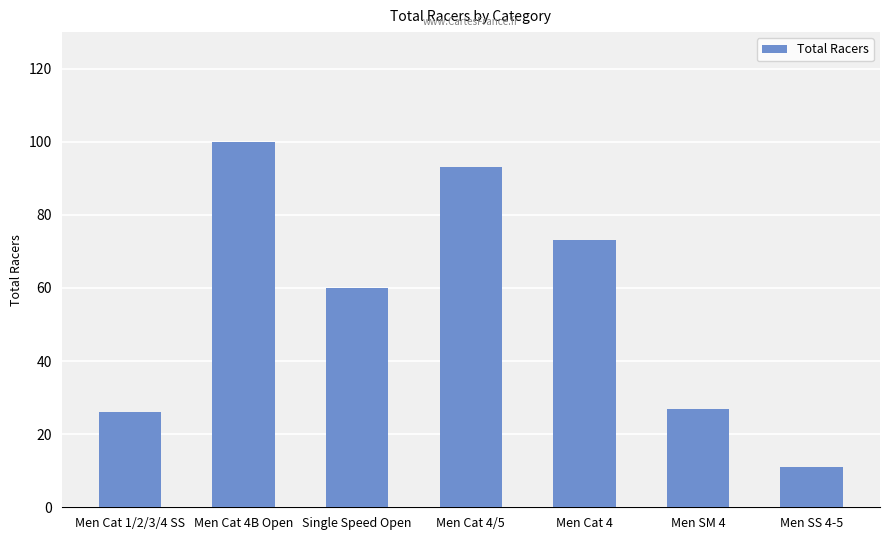

What is the difference between the second highest and minimum values?

82